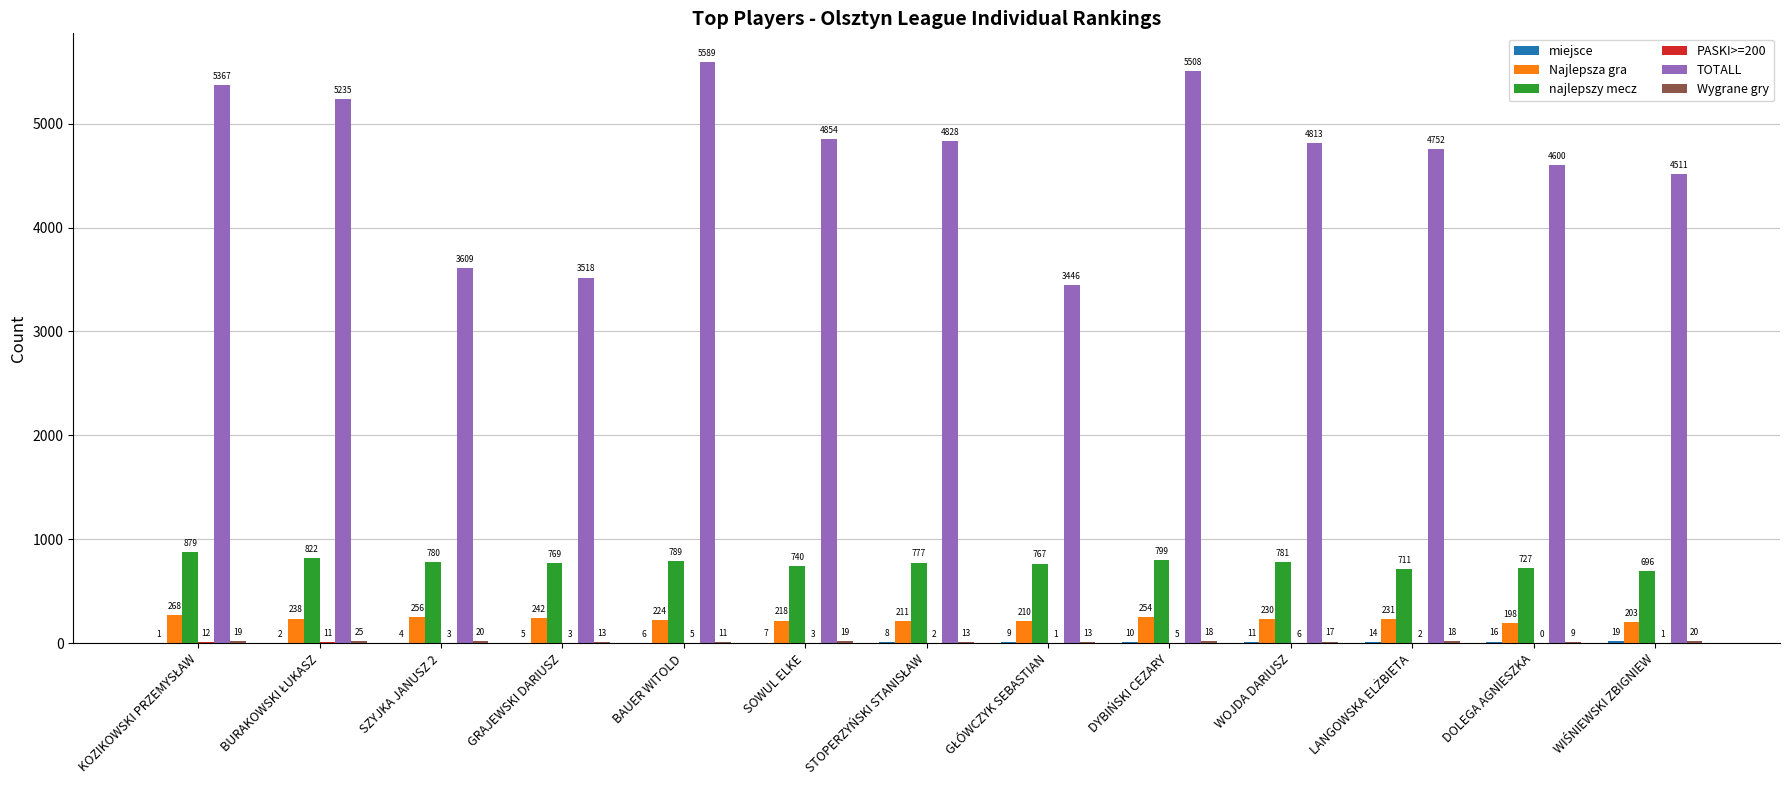

At which category does the chart reach its peak across all series?

BAUER WITOLD